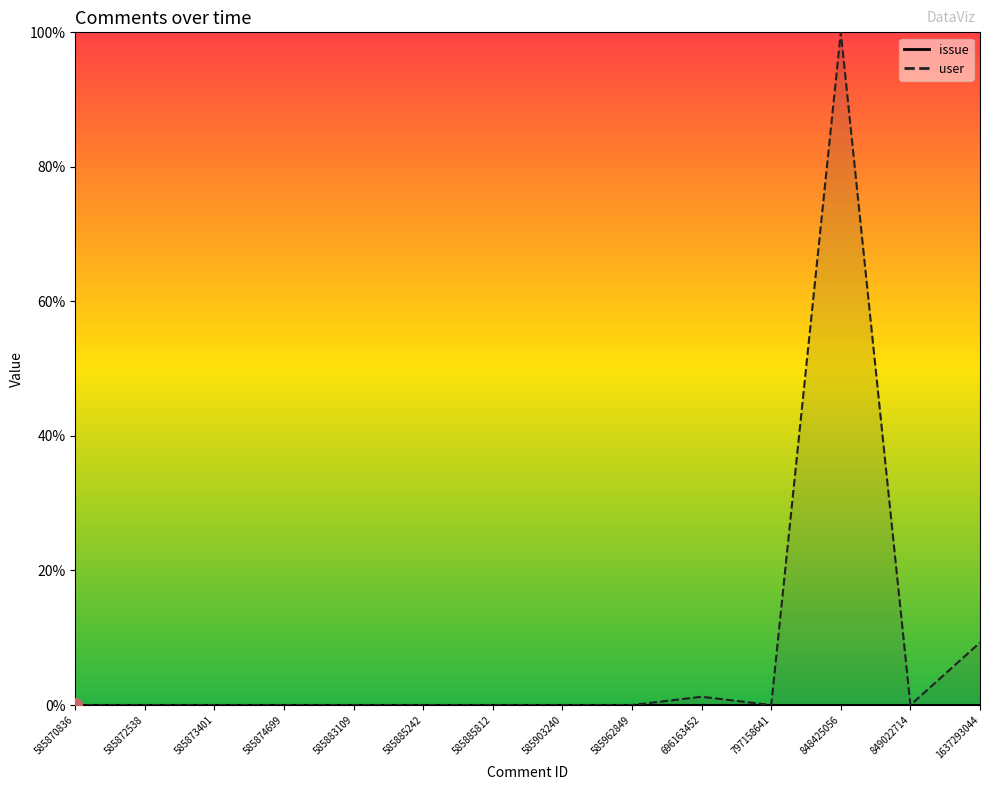

The value at 585885242 is 0.0. True or false?

True